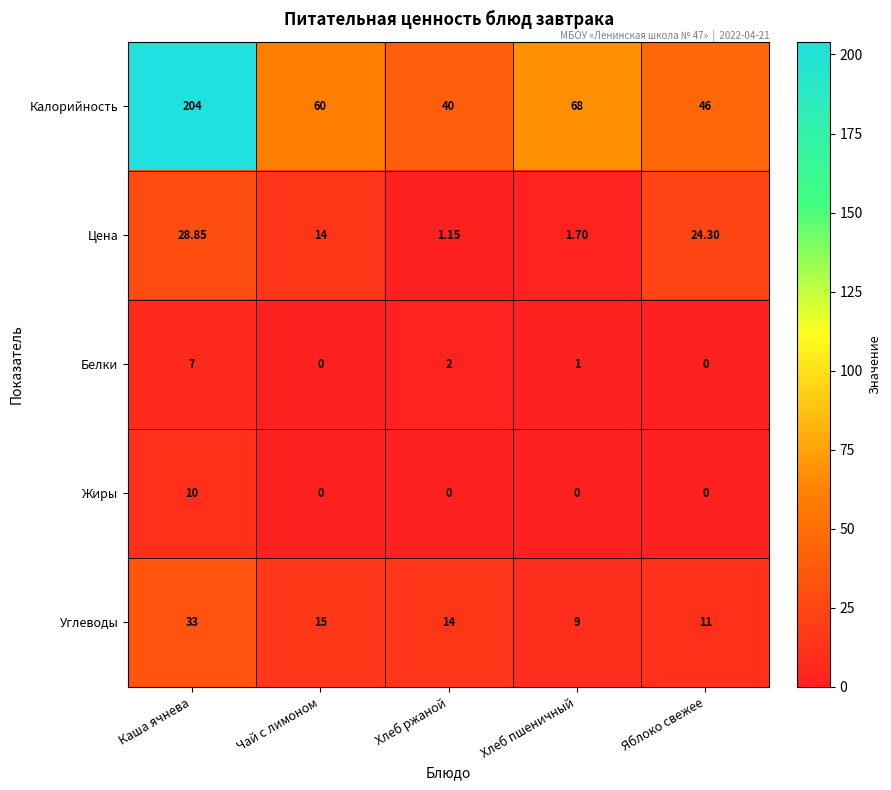

Which series has the largest range (max minus min)?

Калорийность